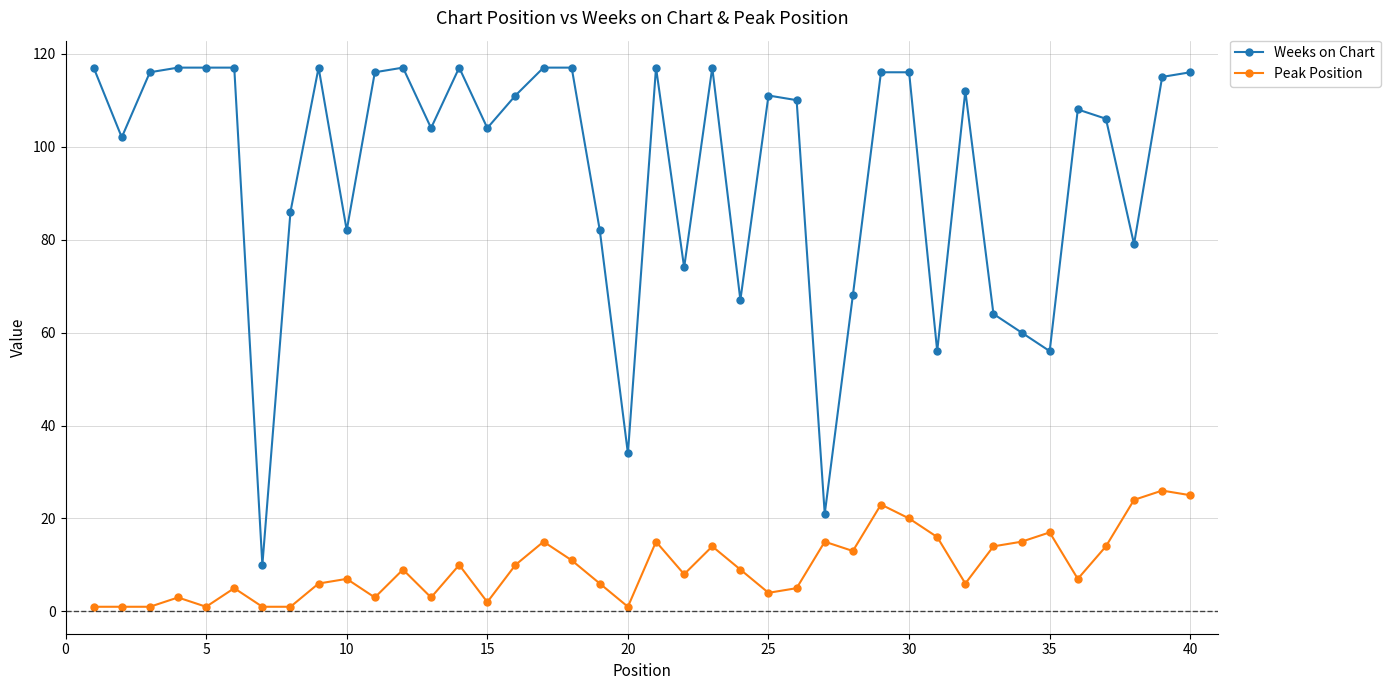

How many categories are shown in the chart?

40